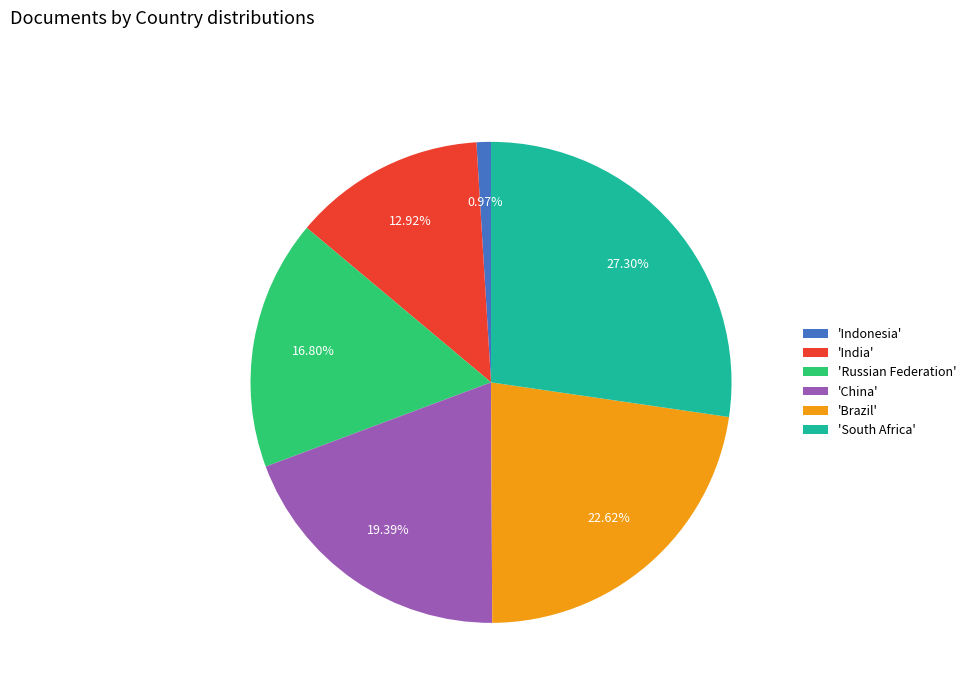

To the nearest percent, what is the average slice percentage?

17%